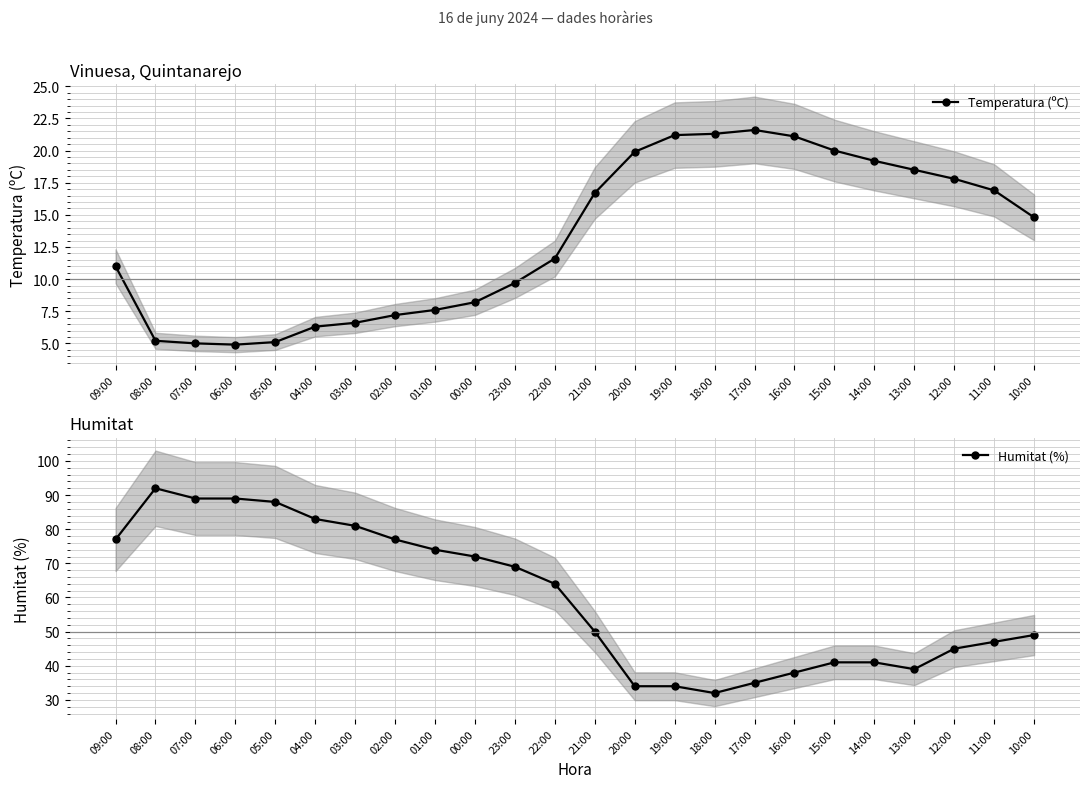

Between 09:00 and 08:00, which series saw the biggest shift?

Humitat (%)